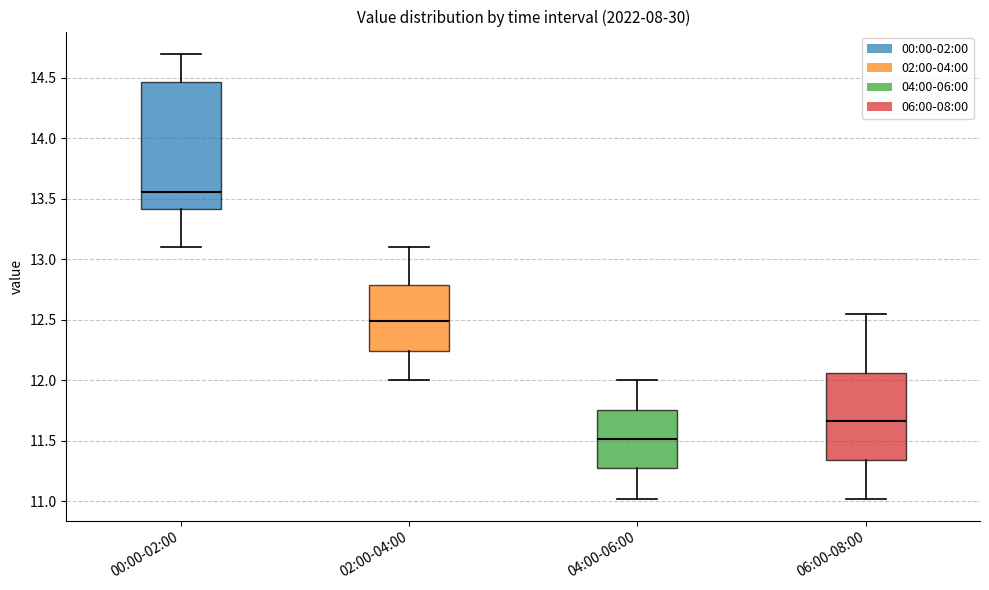

Reading left to right, read every box against the y-axis: the position of its median line, the range the box covers, and the ends of its whiskers. The values are not printed on the chart, so give them approximately, as read against the axis.

00:00-02:00: median 13.55, box 13.40 to 14.45, whiskers 13.10 to 14.70
02:00-04:00: median 12.50, box 12.25 to 12.80, whiskers 12.00 to 13.10
04:00-06:00: median 11.50, box 11.25 to 11.75, whiskers 11.00 to 12.00
06:00-08:00: median 11.65, box 11.35 to 12.05, whiskers 11.00 to 12.55